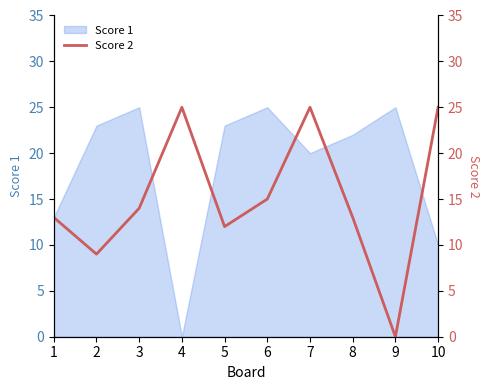

The Score 1 series shows 14 at 3. True or false?

False